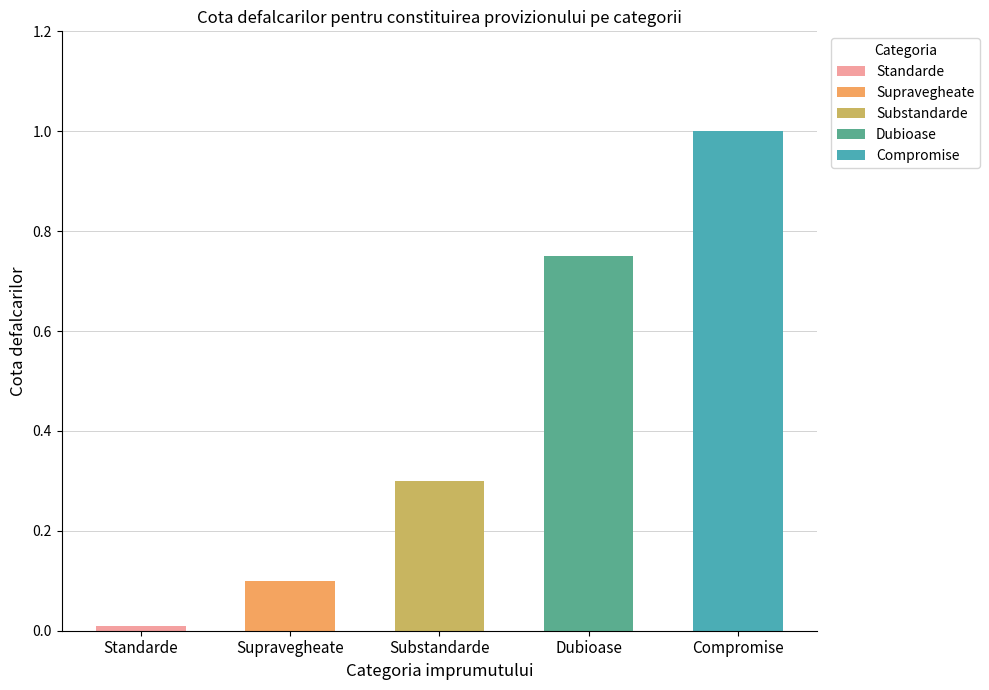

At which category does the chart reach its peak across all series?

Compromise